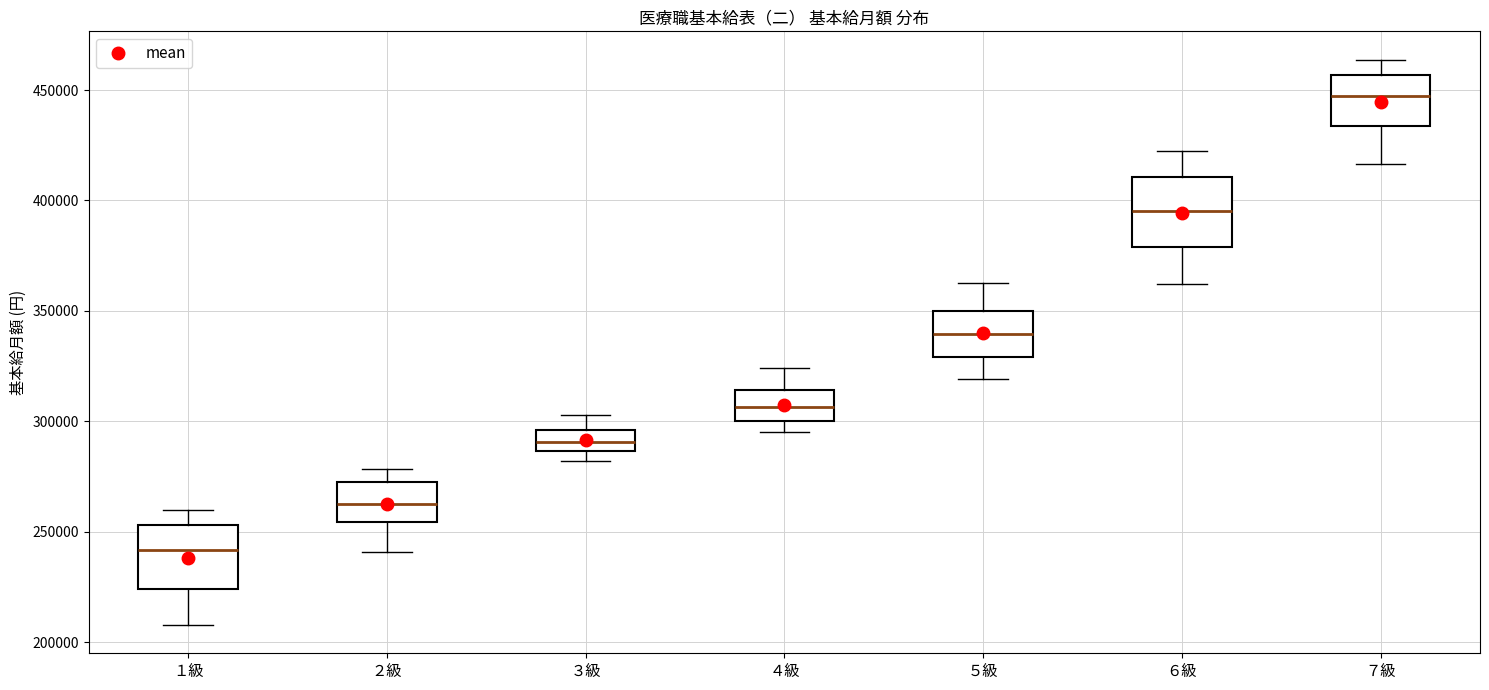

Reading left to right, transcribe this box plot: for each box, give where its median line is, the range the box spans, and where its two whiskers end, as read against the y-axis. The values are not printed on the chart, so give them approximately, as read against the axis.

１級: median 240000, box 225000 to 255000, whiskers 210000 to 260000
２級: median 265000, box 255000 to 270000, whiskers 240000 to 280000
３級: median 290000, box 285000 to 295000, whiskers 280000 to 305000
４級: median 305000, box 300000 to 315000, whiskers 295000 to 325000
５級: median 340000, box 330000 to 350000, whiskers 320000 to 365000
６級: median 395000, box 380000 to 410000, whiskers 360000 to 420000
７級: median 445000, box 435000 to 455000, whiskers 415000 to 465000